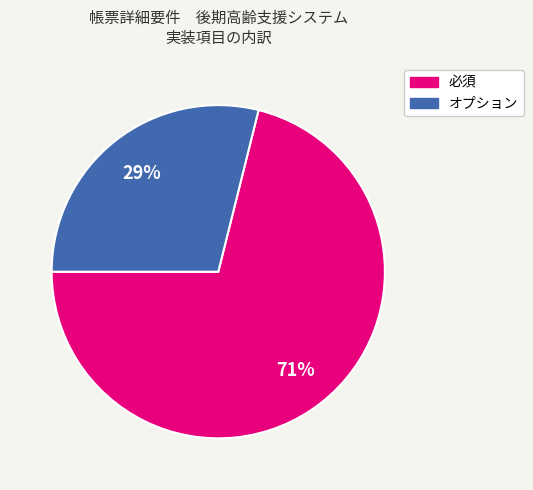

To the nearest percent, what is the difference between the largest and smallest slice percentages?

42%